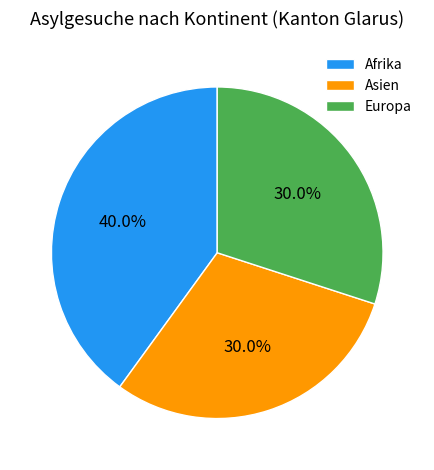

Is it true that Europa is 30% of the pie?

True